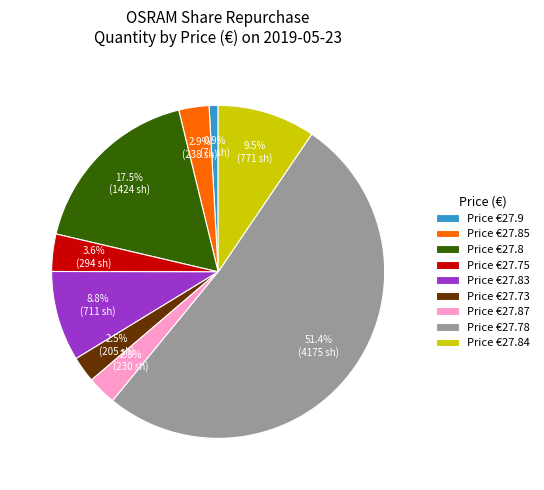

Between Price €27.87 and Price €27.75, which is larger?

Price €27.75